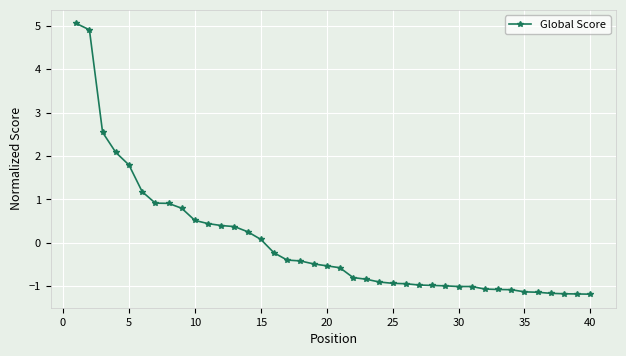

What is the greatest value displayed?

5.1